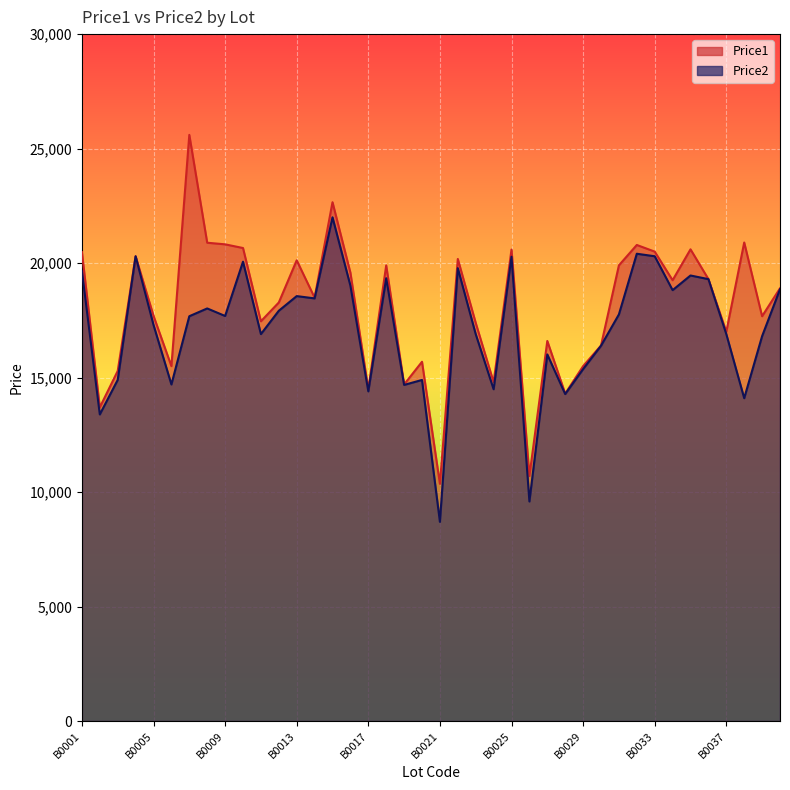

True or false: Price2 and Price1 intersect in this chart.

False